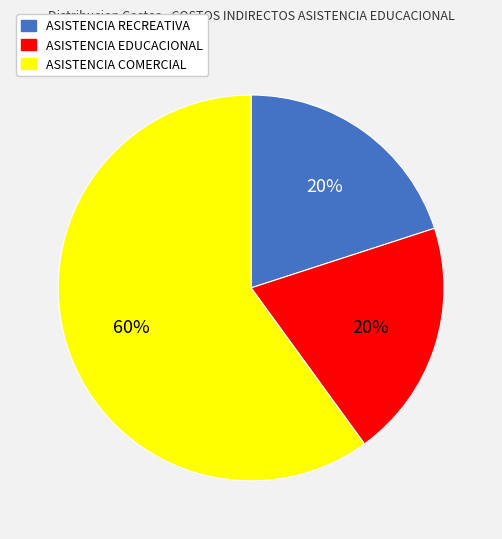

To the nearest percent, what is the difference between the largest and smallest slice percentages?

40%